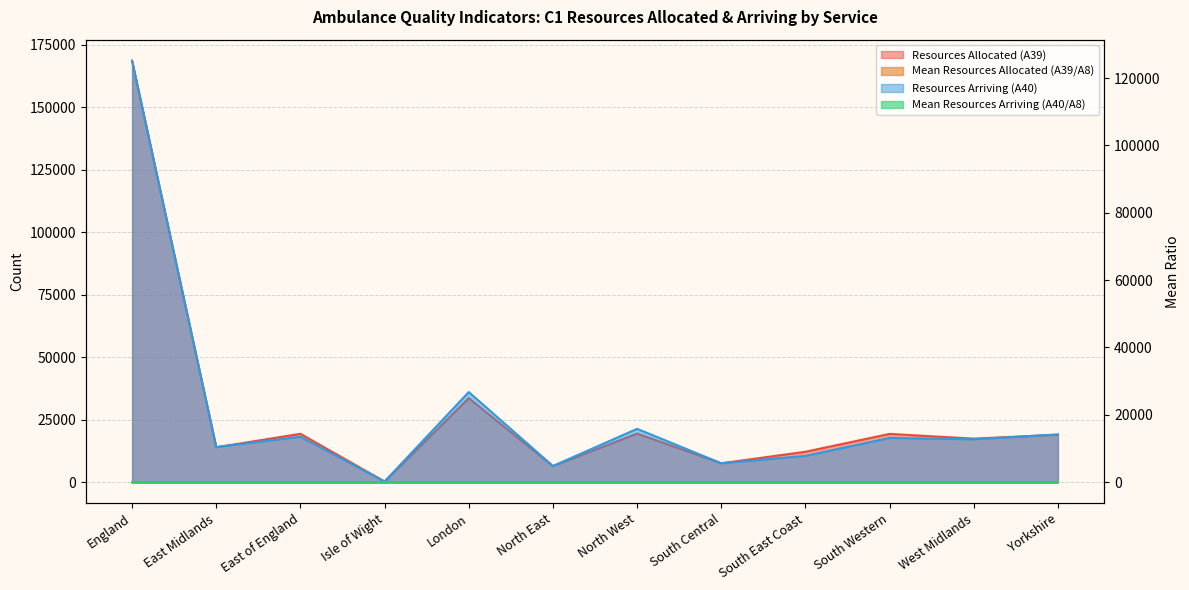

Reading left to right, list all the values displayed in this chart.

Resources Allocated (A39): 168510.0	13956.0	19356.0	267.0	33621.0	6409.0	19447.0	7567.0	12177.0	19320.0	17416.0	18974.0
Mean Resources Allocated (A39/A8): 2.1	2.0	2.3	1.9	2.3	2.0	1.9	2.0	2.4	2.1	1.8	1.9
Resources Arriving (A40): 125140.0	10465.0	13501.0	219.0	26771.0	4811.0	15852.0	5628.0	7811.0	13145.0	12739.0	14198.0
Mean Resources Arriving (A40/A8): 1.5	1.5	1.6	1.6	1.8	1.5	1.6	1.5	1.5	1.5	1.3	1.4